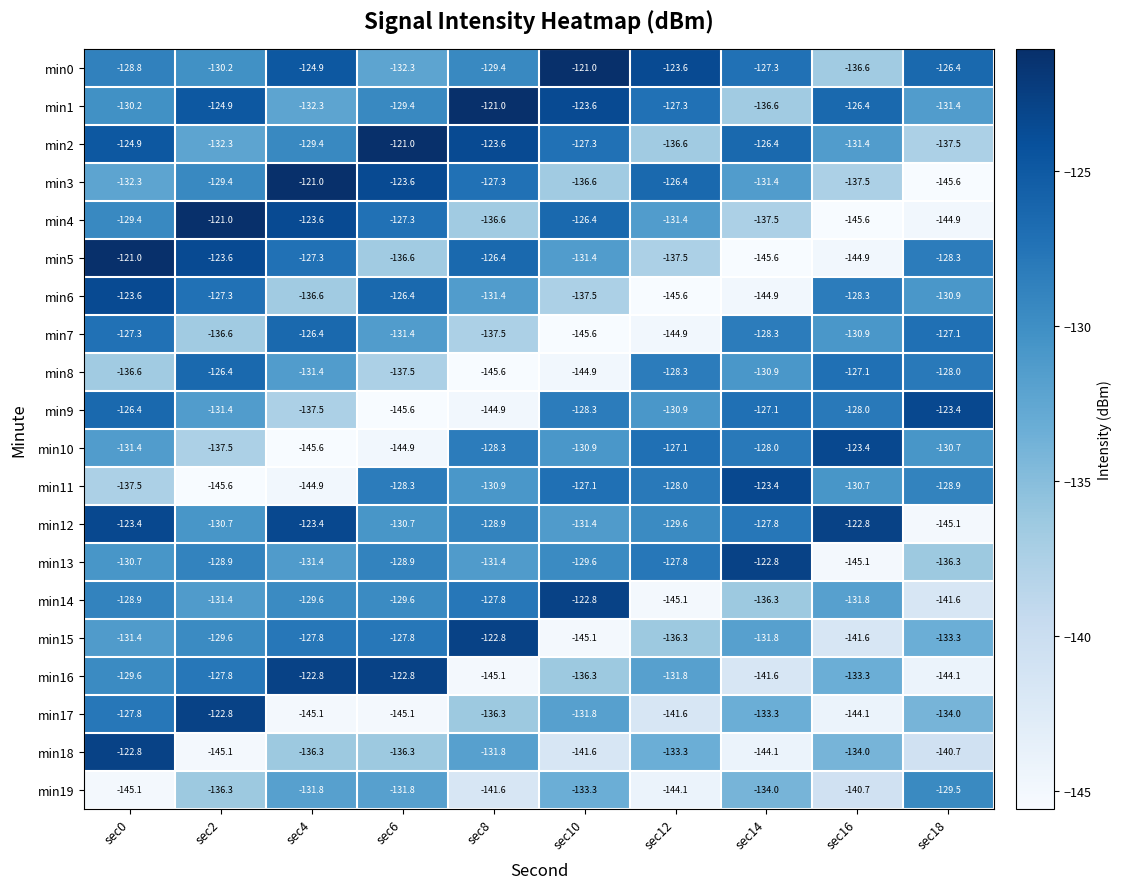

Which series changed the most between sec10 and sec14?

min7